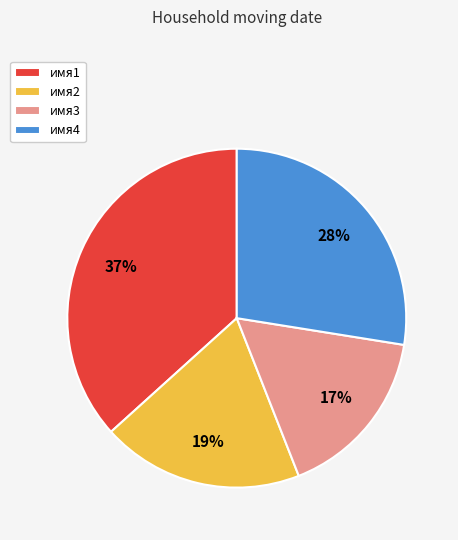

What percentage is the имя1 slice, to the nearest percent?

37%